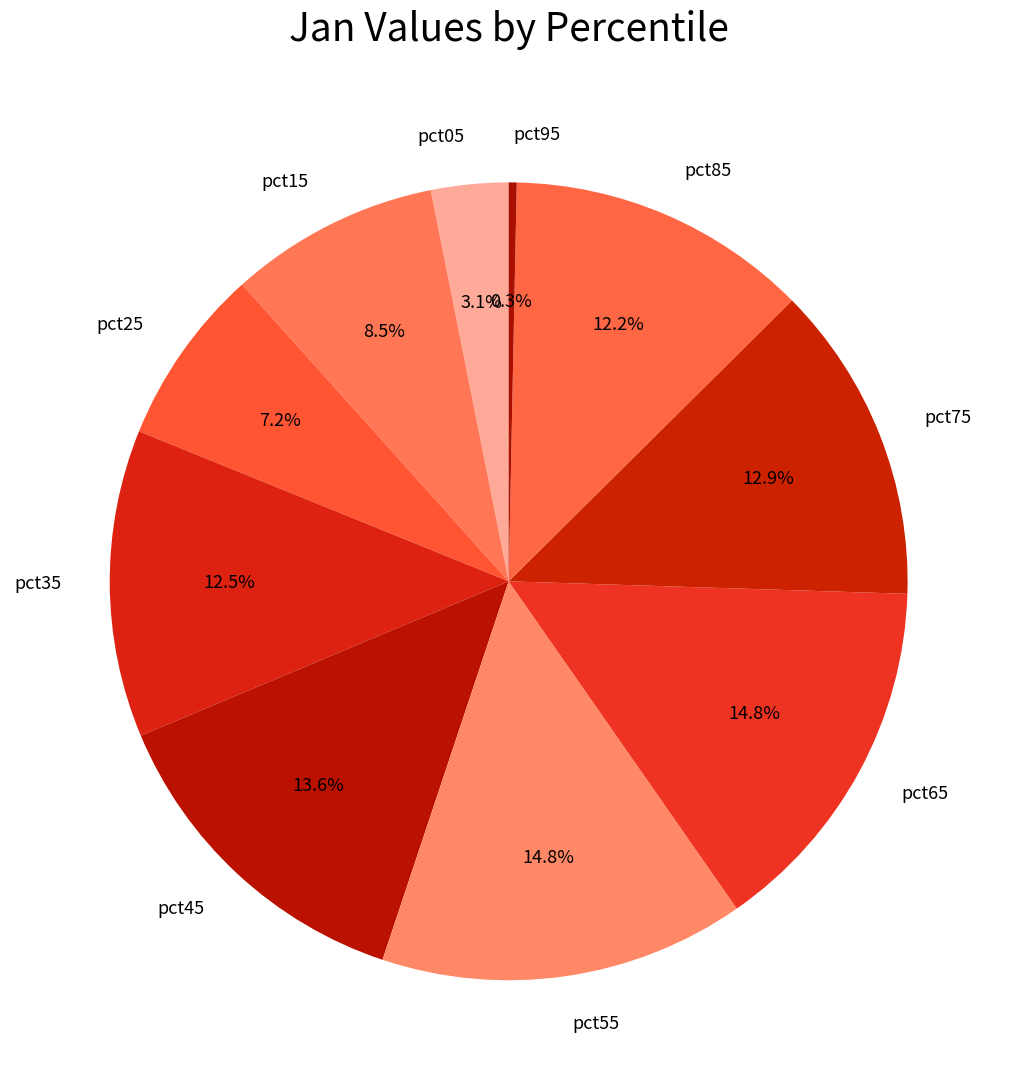

Which has a higher value, pct85 or pct25?

pct85